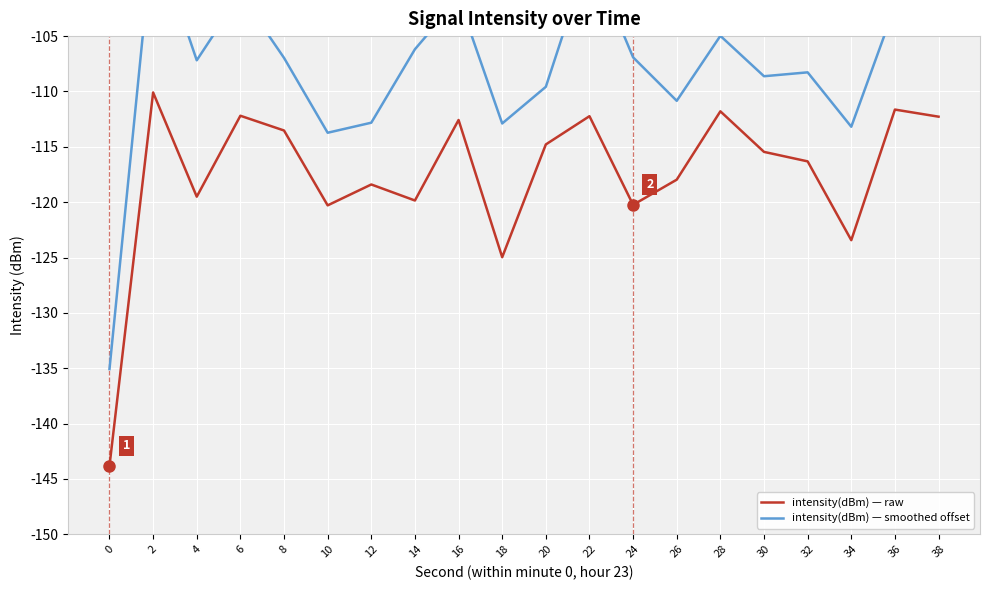

At which label is intensity(dBm) — smoothed offset closest to -115?

10